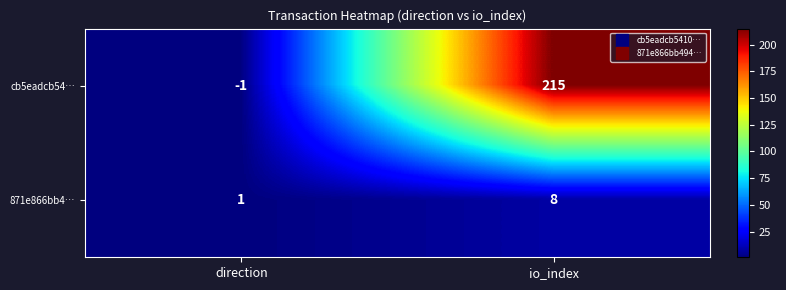

Reading right to left, extract all data points from this chart.

cb5eadcb54…: io_index=215	direction=-1
871e866bb4…: io_index=8	direction=1